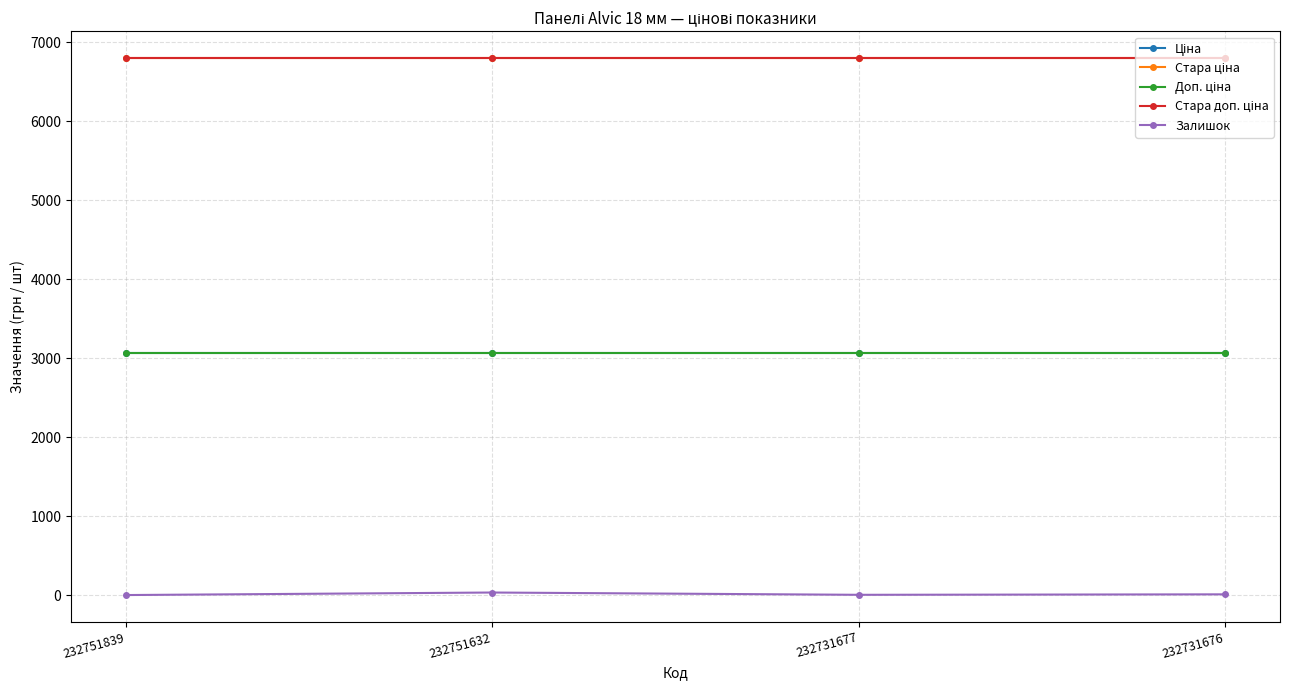

What is the approximate value of Стара ціна at 232751839?

6799.2